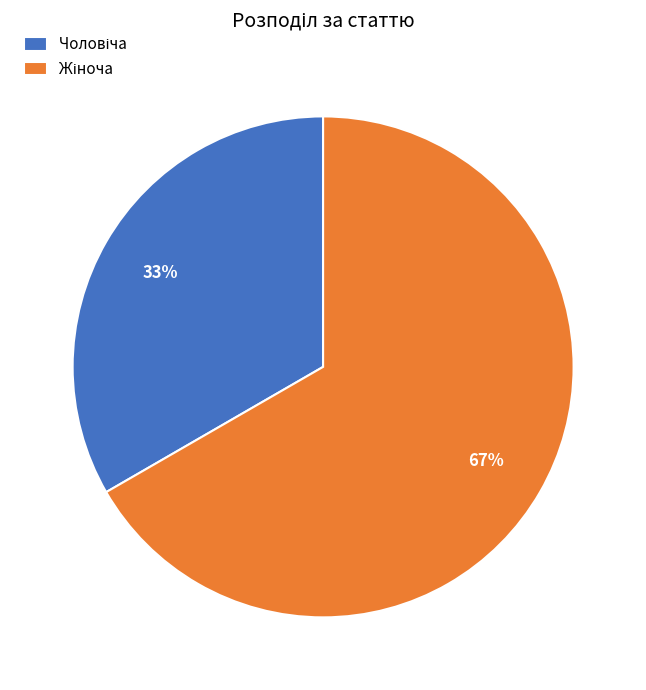

Is there a majority slice in this chart?

Yes